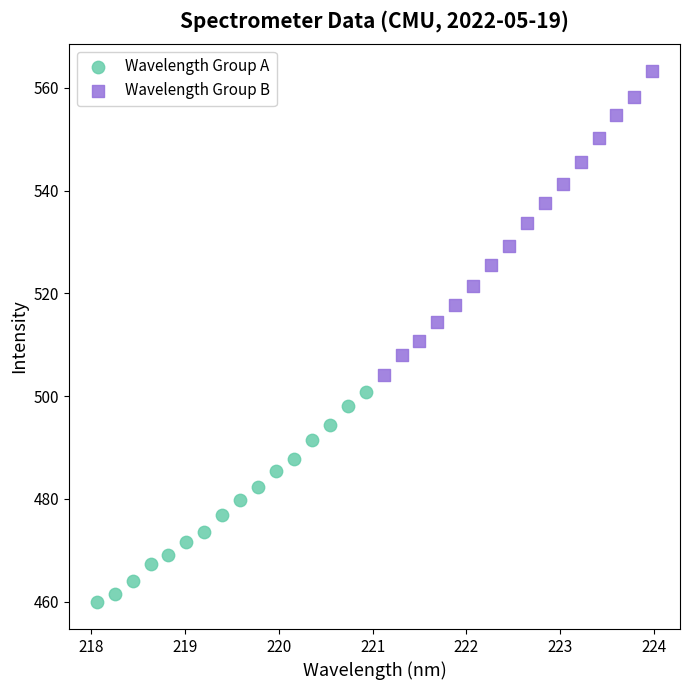

Which series has the largest Y range (max minus min)?

Wavelength Group B